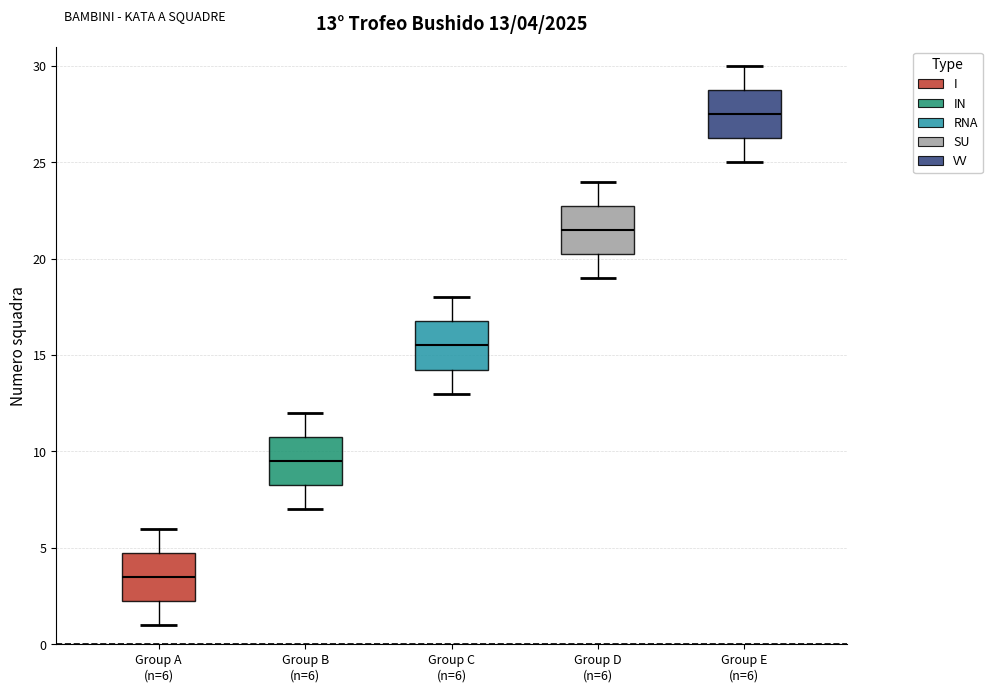

Which box has the highest median line?

Group E (n=6)